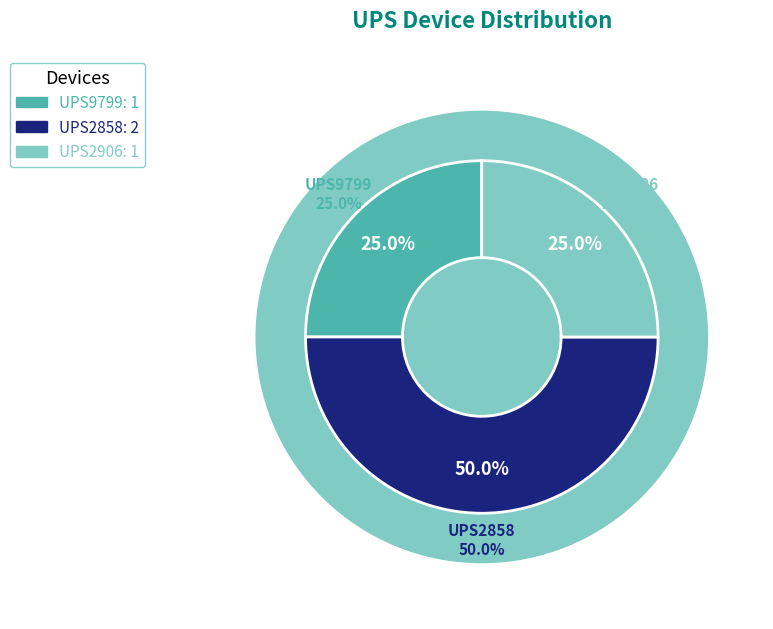

Between UPS9799 and UPS2858, which is larger?

UPS2858